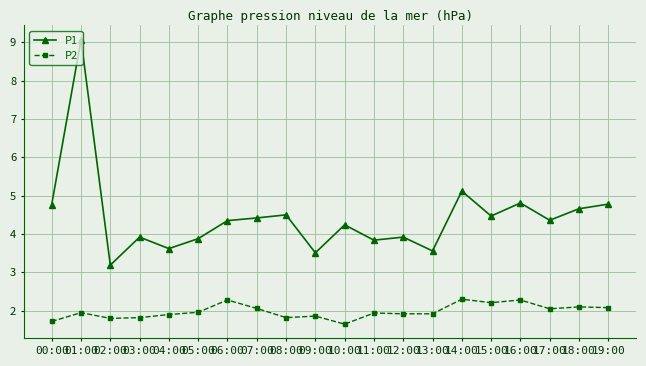

How many interior local peaks does the P1 series have?

7